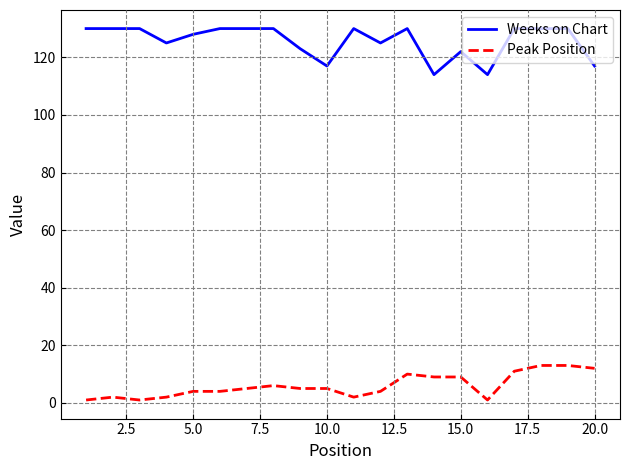

True or false: Peak Position and Weeks on Chart intersect in this chart.

False